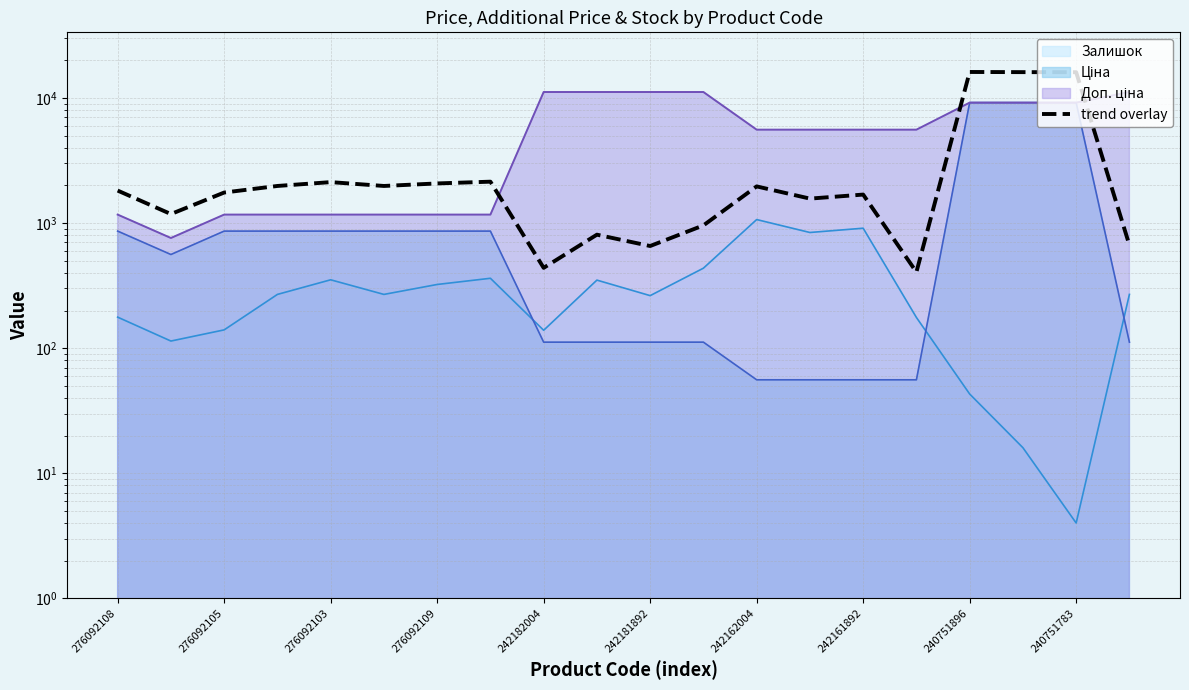

At which category does the chart reach its peak across all series?

240751896